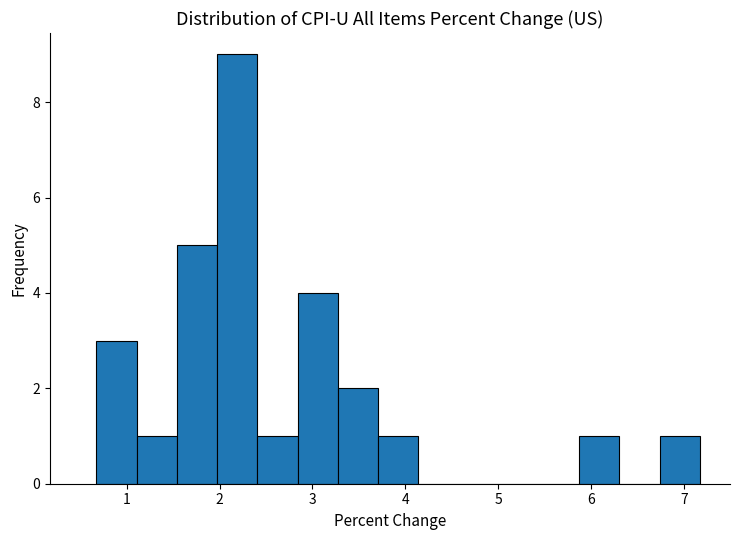

Reading left to right, transcribe this chart: for each bar, give the range it covers on the x-axis and its height. Neither the bar edges nor the heights are printed on the chart, so give them approximately, as read against the axes.

0.7 to 1.1: 3
1.1 to 1.5: 1
1.5 to 2.0: 5
2.0 to 2.4: 9
2.4 to 2.8: 1
2.8 to 3.3: 4
3.3 to 3.7: 2
3.7 to 4.1: 1
4.1 to 4.6: 0
4.6 to 5.0: 0
5.0 to 5.4: 0
5.4 to 5.9: 0
5.9 to 6.3: 1
6.3 to 6.7: 0
6.7 to 7.2: 1